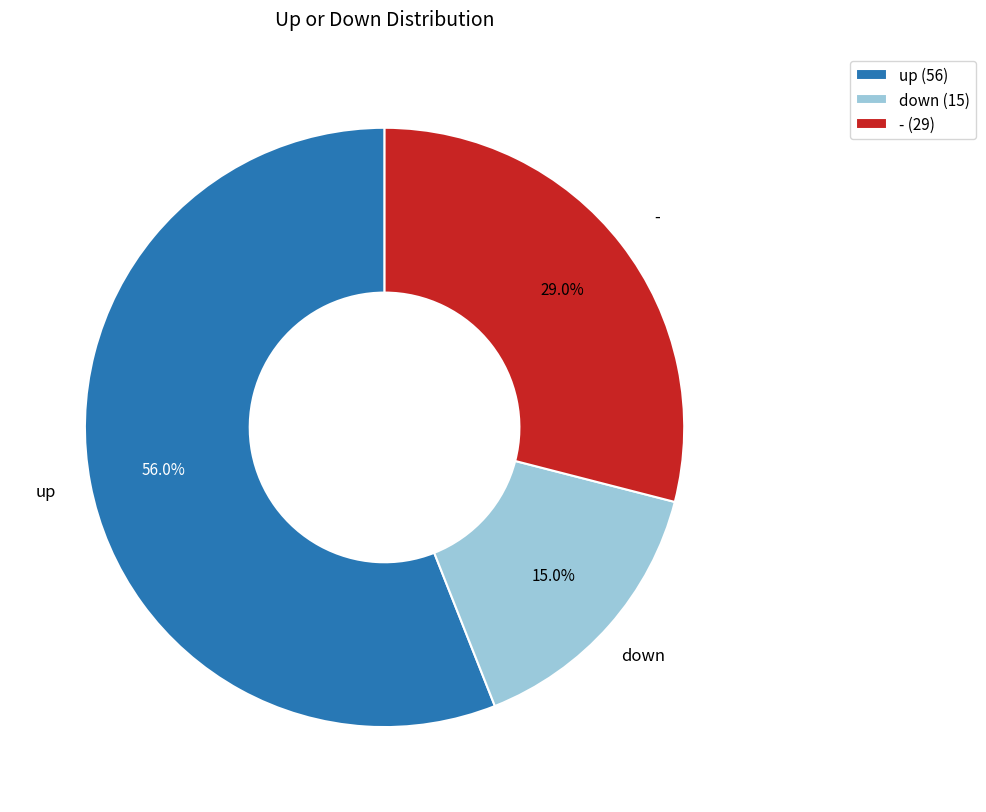

To the nearest percent, what percentage of the pie is up?

56%